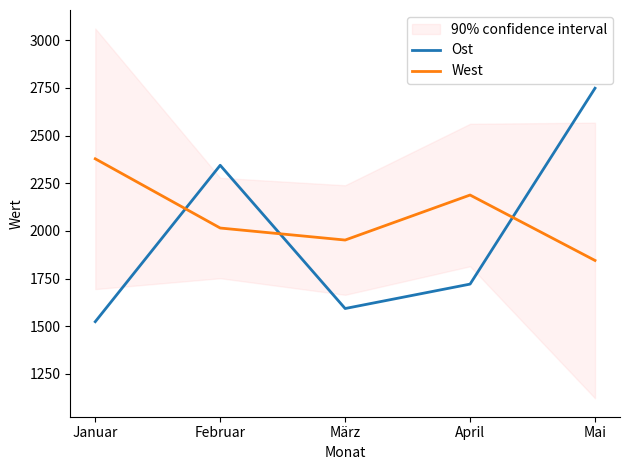

What is the approximate value of Ost at Januar, to the nearest 100?

1500